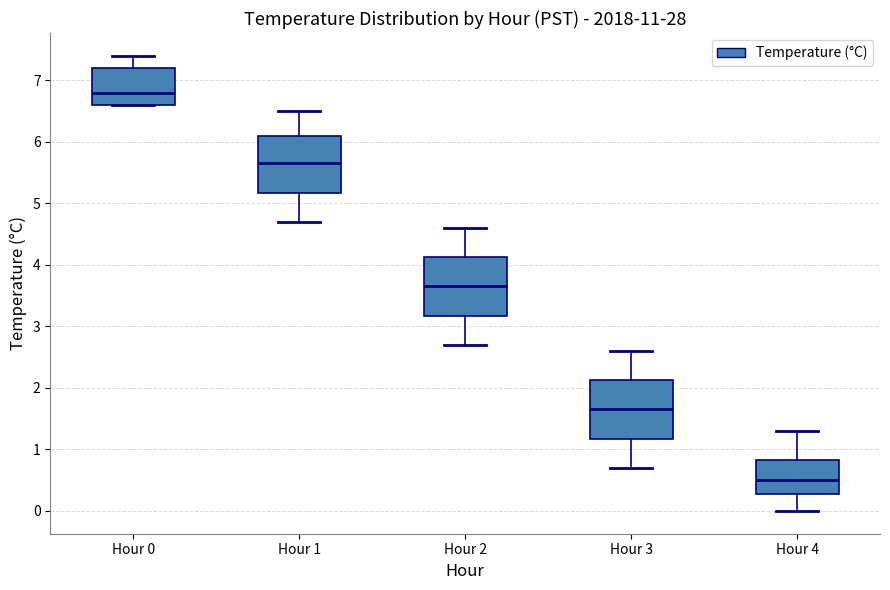

Where does the lower whisker of the box for Hour 4 end on the y-axis? The values are not printed on the chart, so give them approximately, as read against the axis.

0.0